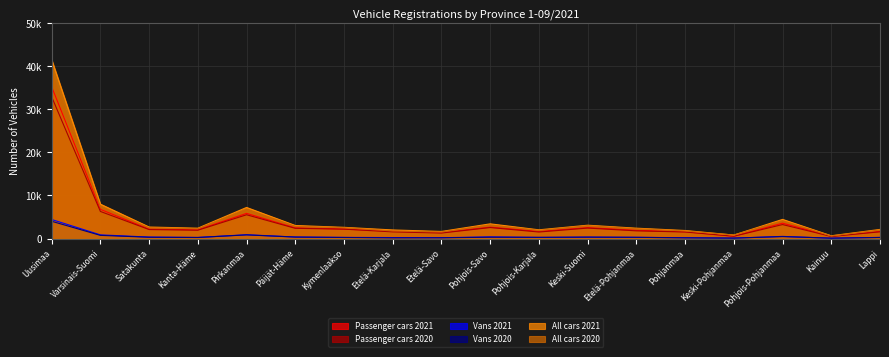

At which category does Vans 2021 reach its first local valley?

Kanta-Häme